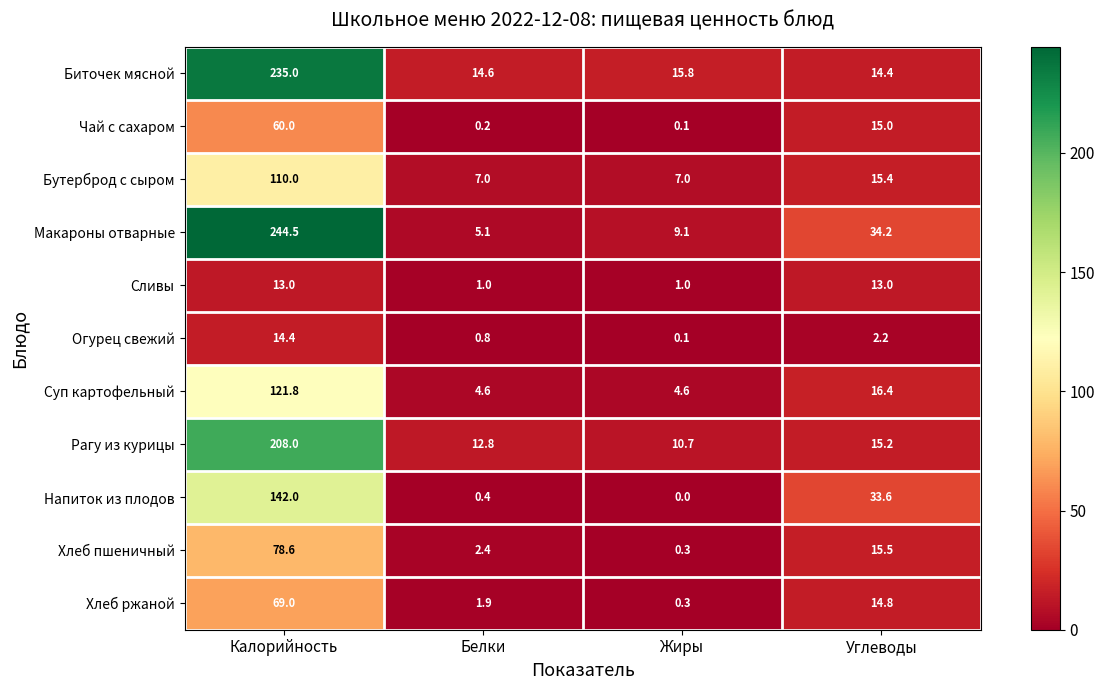

List the labels in order of Рагу из курицы value, largest first.

Калорийность, Углеводы, Белки, Жиры